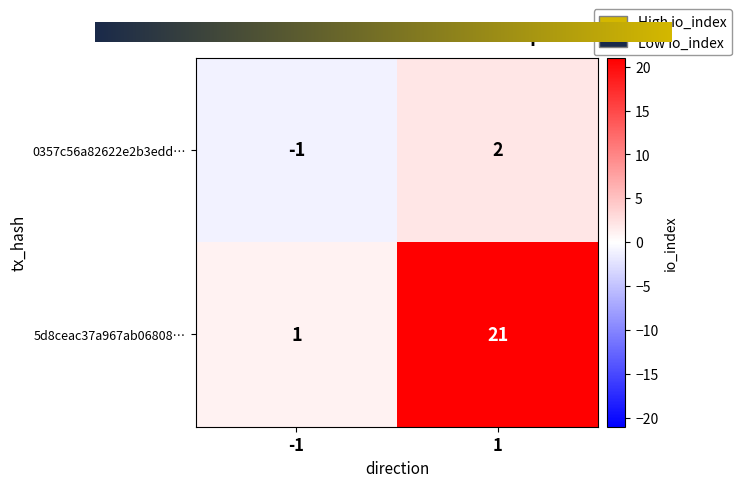

What is the spread (max minus min) of values at -1?

2